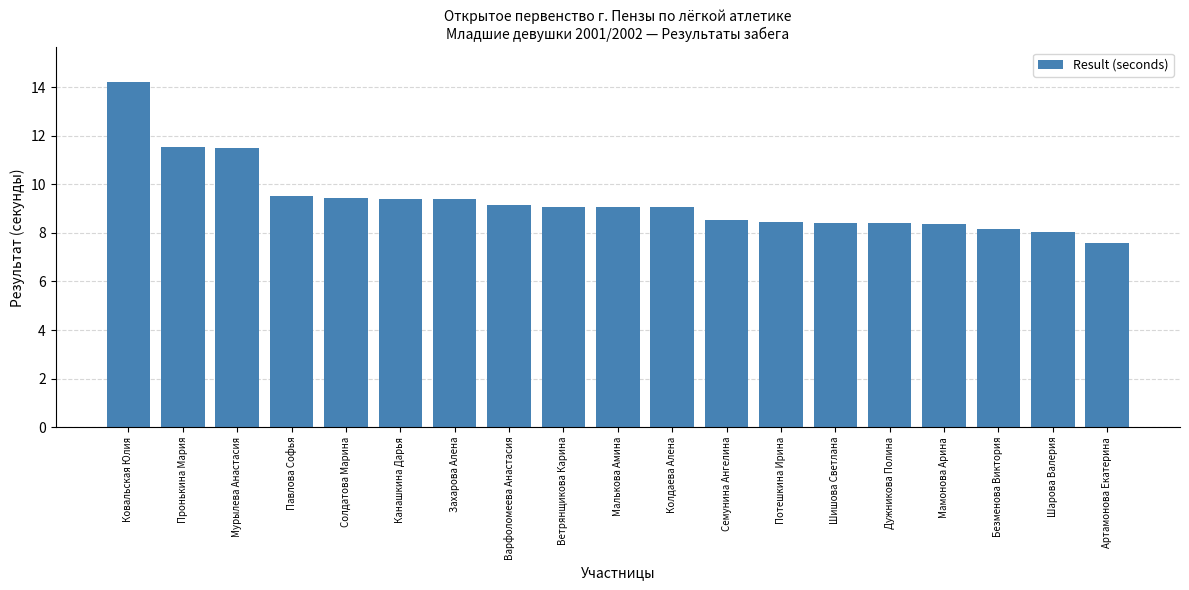

Read the value at Солдатова Марина.

9.4